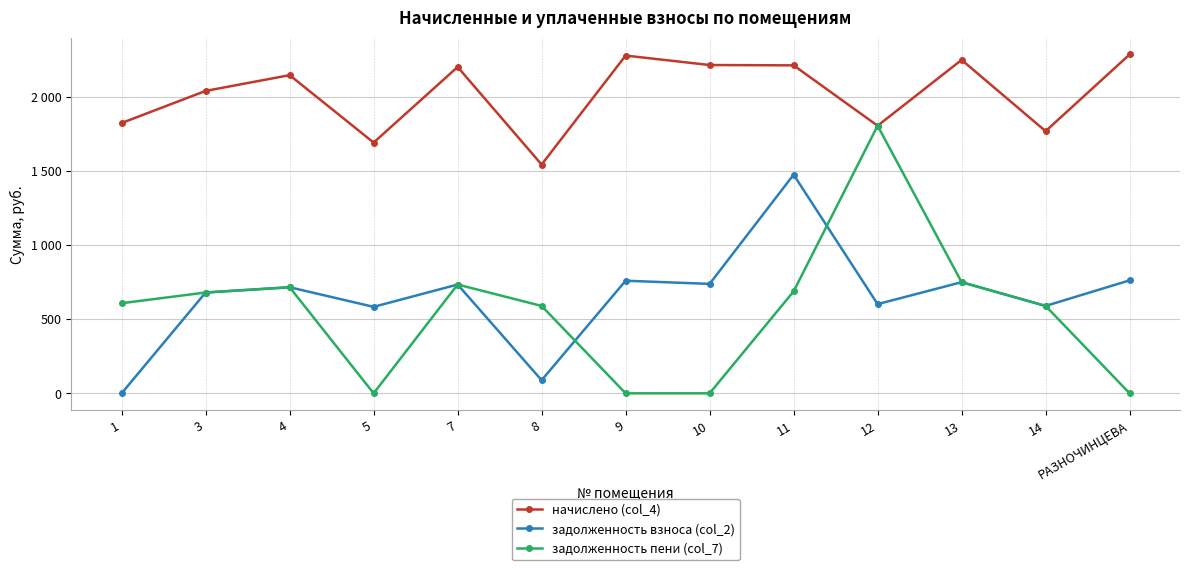

What is the value of the задолженность взноса (col_2) point at the 4th from the left?

582.8